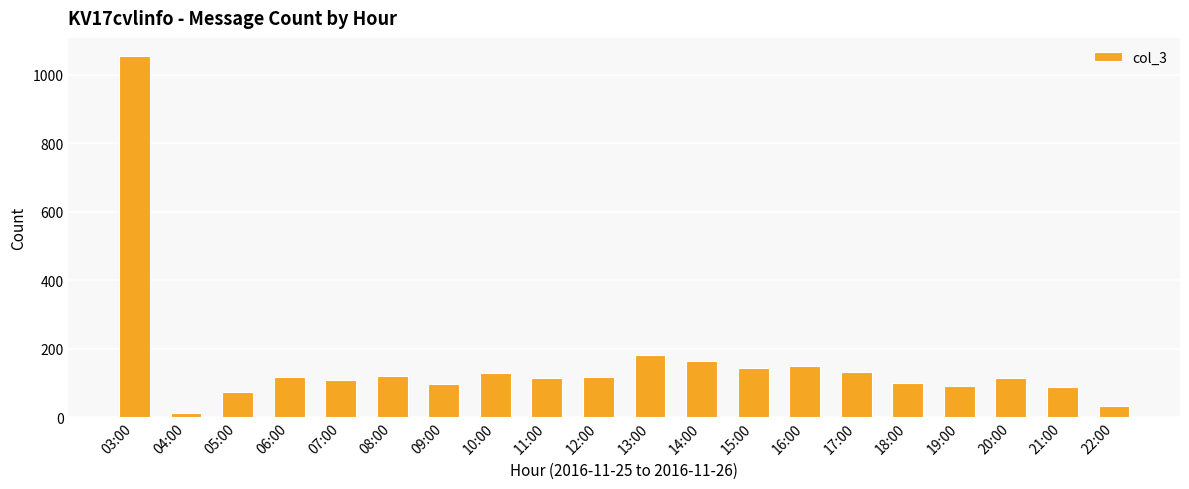

What is the difference between the maximum and minimum values?

1042